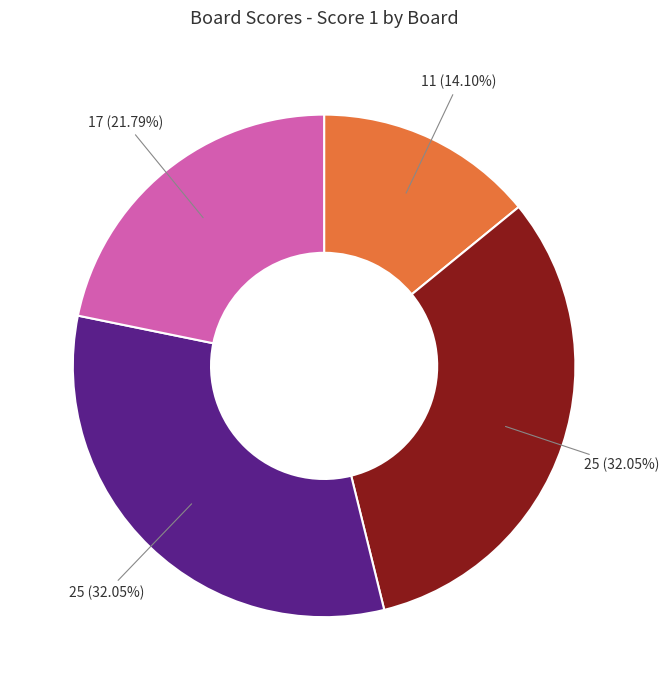

Is there any slice that represents more than half of the pie?

No